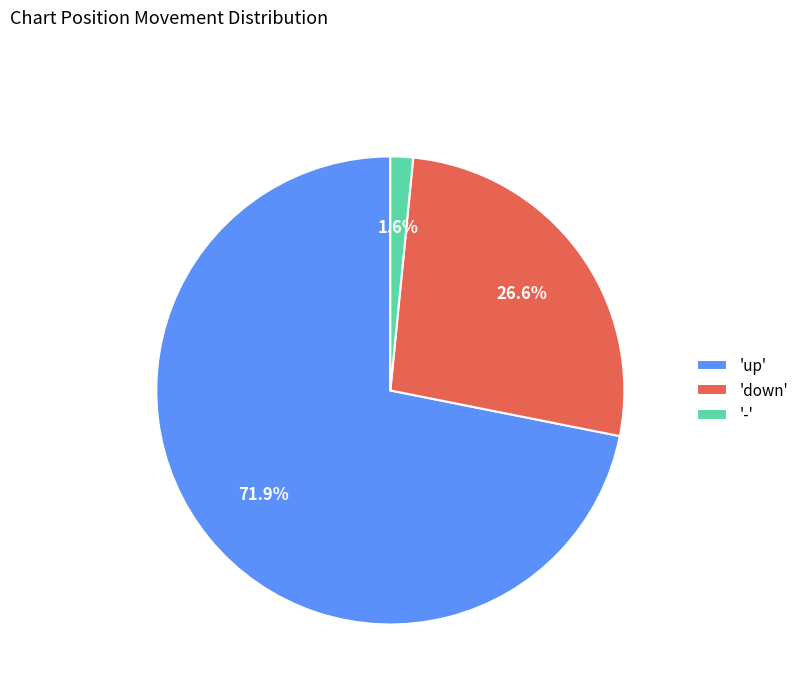

Which category has the smallest portion of the pie?

-